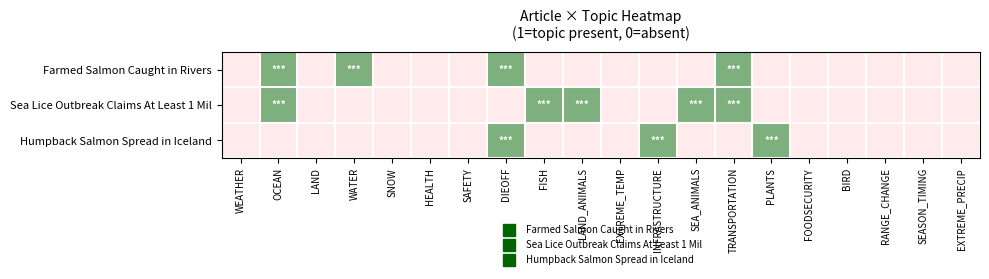

At which category is the sum across all series the highest?

OCEAN